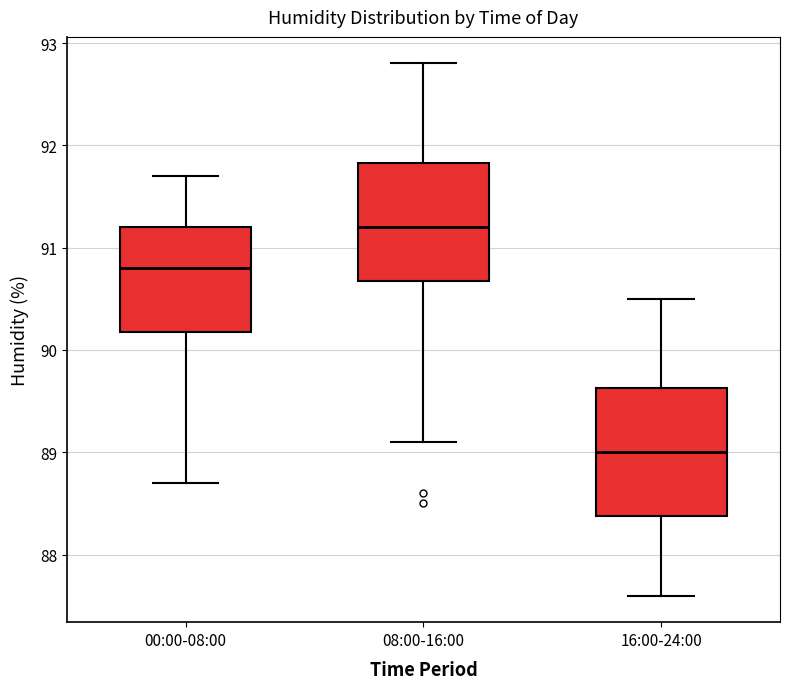

Reading left to right, transcribe this box plot: for each box, give where its median line is, the range the box spans, and where its two whiskers end, as read against the y-axis. The values are not printed on the chart, so give them approximately, as read against the axis.

00:00-08:00: median 90.8, box 90.2 to 91.2, whiskers 88.7 to 91.7
08:00-16:00: median 91.2, box 90.7 to 91.8, whiskers 89.1 to 92.8
16:00-24:00: median 89.0, box 88.4 to 89.6, whiskers 87.6 to 90.5